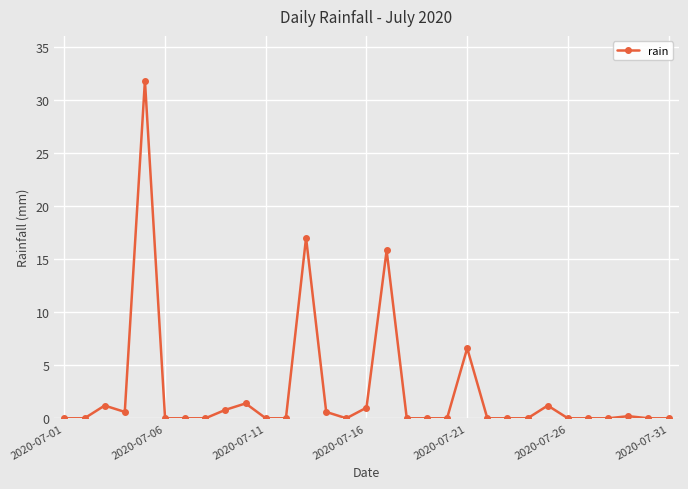

What is the value of the 3rd point from the left?

1.2